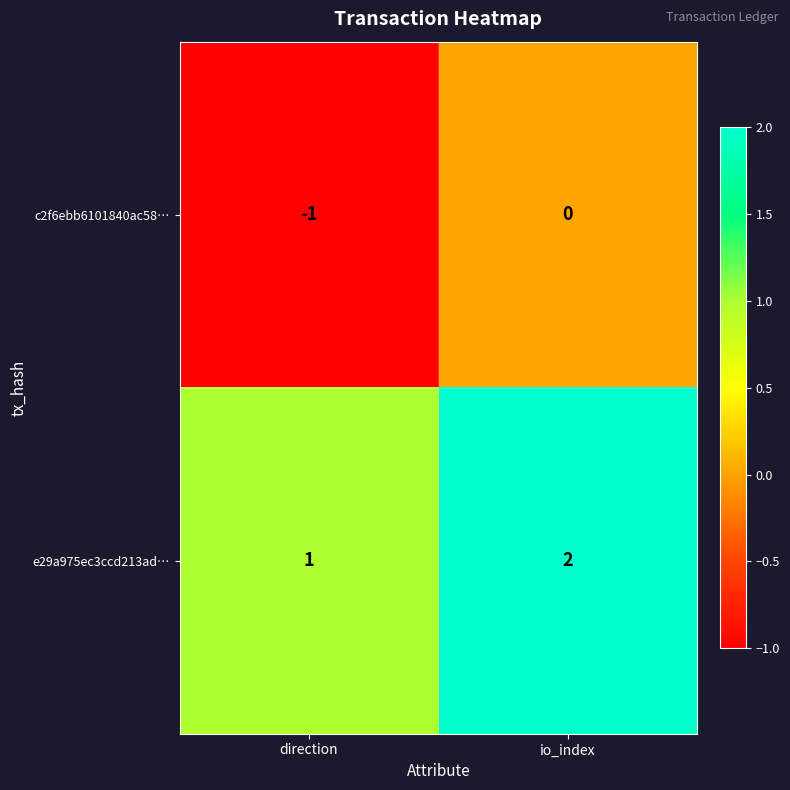

At which category is the sum across all series the highest?

io_index